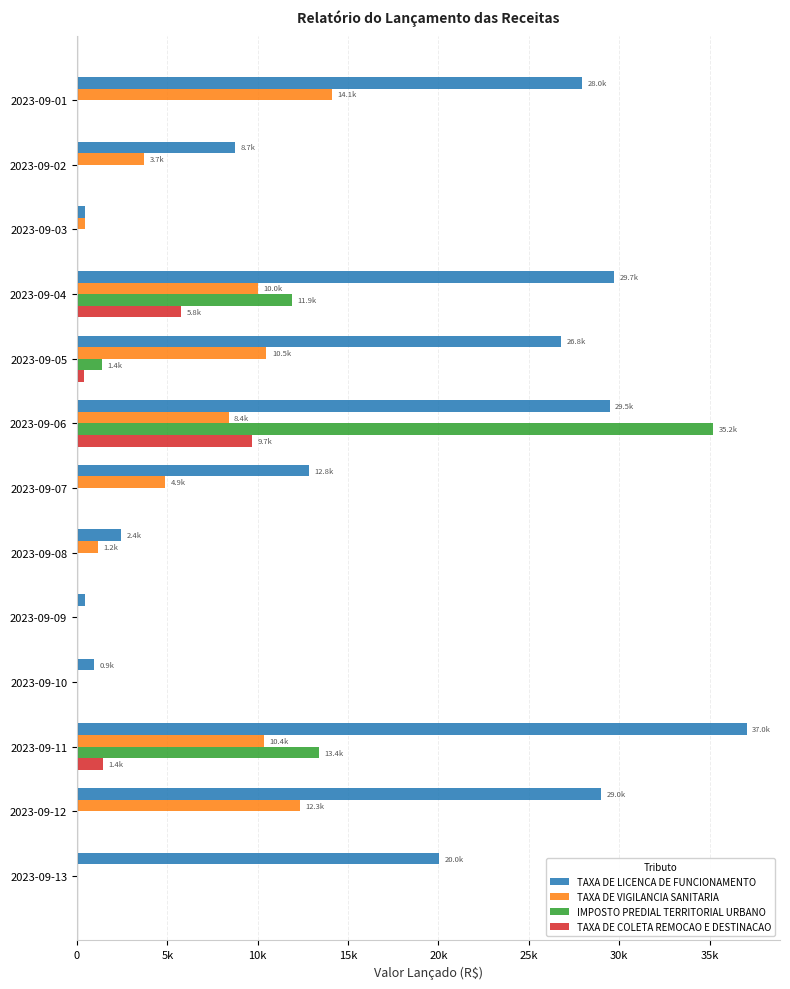

What are all the series names shown in the legend?

TAXA DE LICENCA DE FUNCIONAMENTO, TAXA DE VIGILANCIA SANITARIA, IMPOSTO PREDIAL TERRITORIAL URBANO, TAXA DE COLETA REMOCAO E DESTINACAO